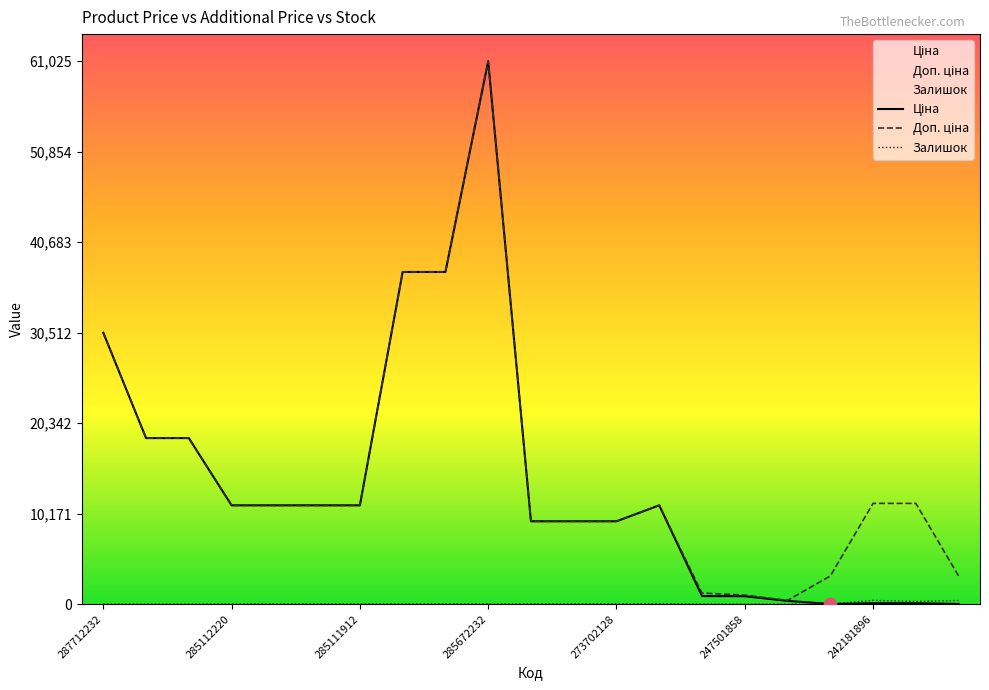

Which series reaches the minimum Y coordinate?

Залишок